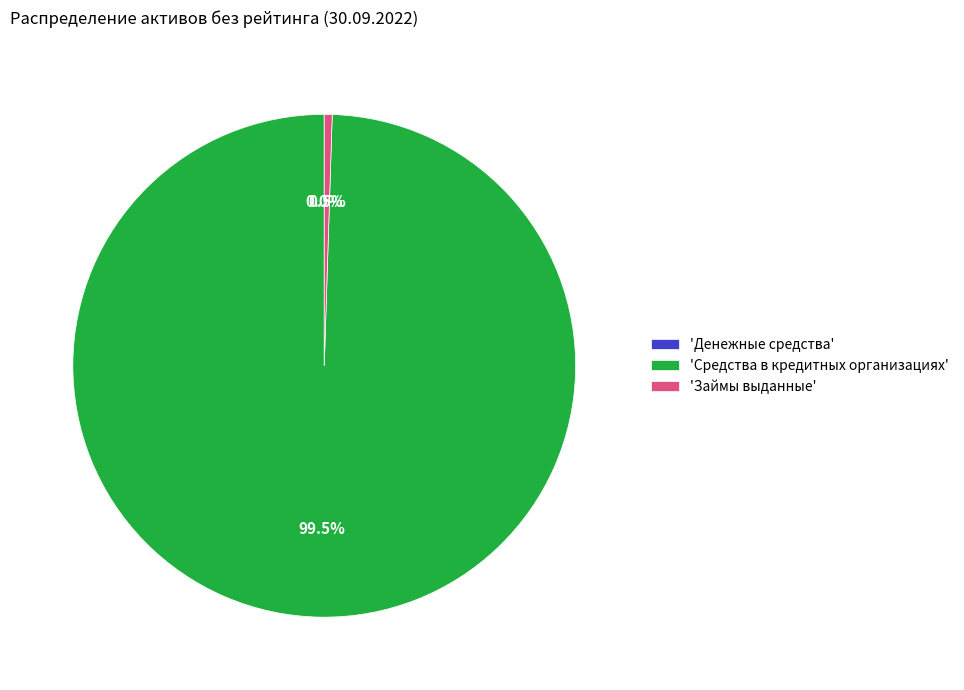

Which has a higher value, 'Средства в кредитных организациях' or 'Займы выданные'?

'Средства в кредитных организациях'